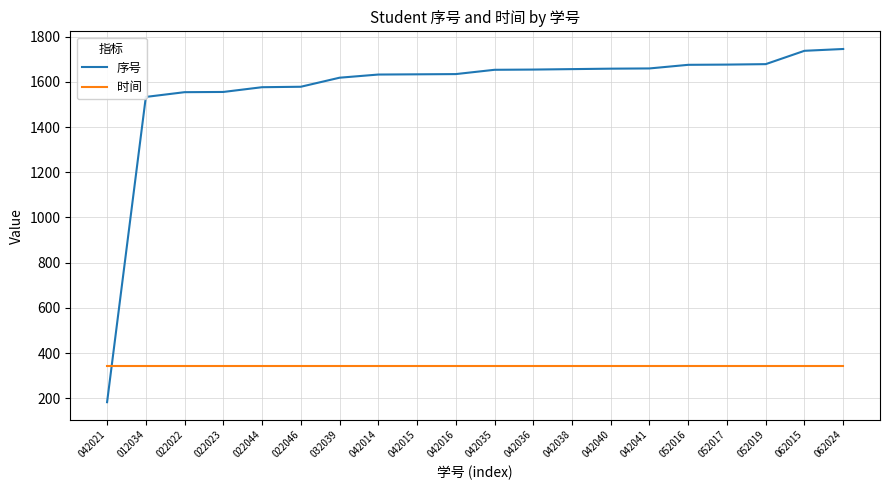

What is the difference between the highest and lowest values at 042014?

1287